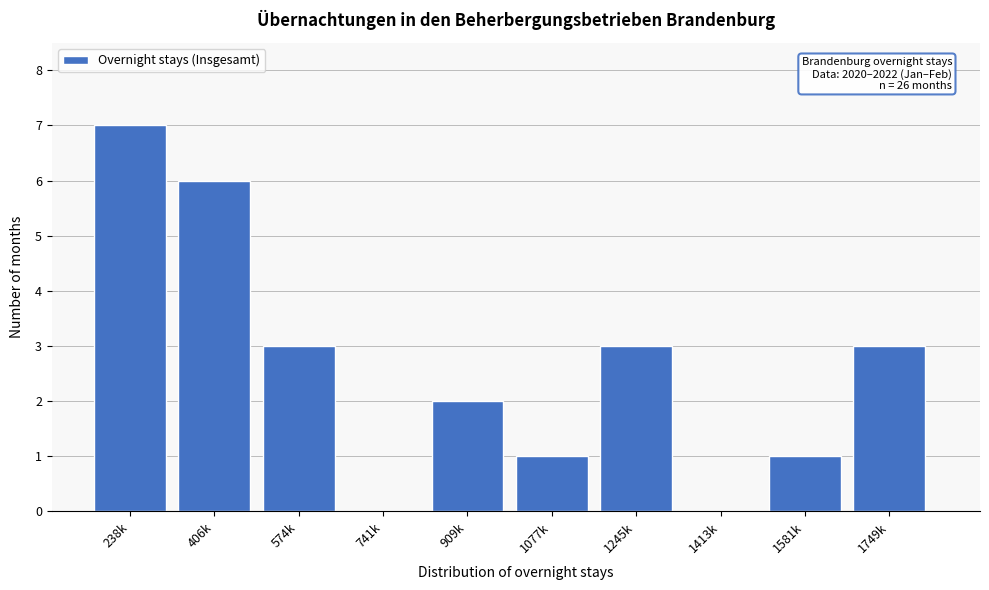

Reading left to right, list all the values displayed in this chart.

238k=7	406k=6	574k=3	741k=0	909k=2	1077k=1	1245k=3	1413k=0	1581k=1	1749k=3